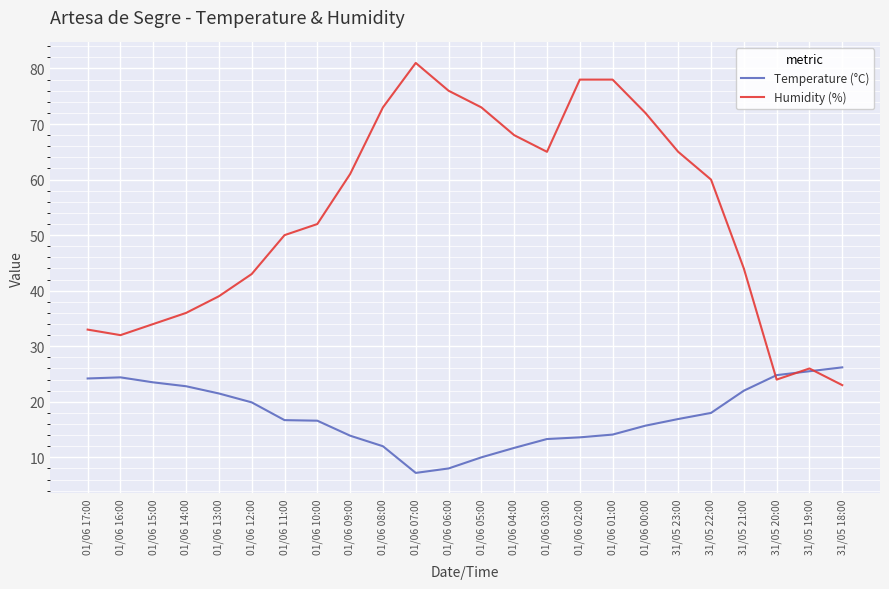

Rank the series by their maximum value, from lowest to highest.

Temperature (°C), Humidity (%)